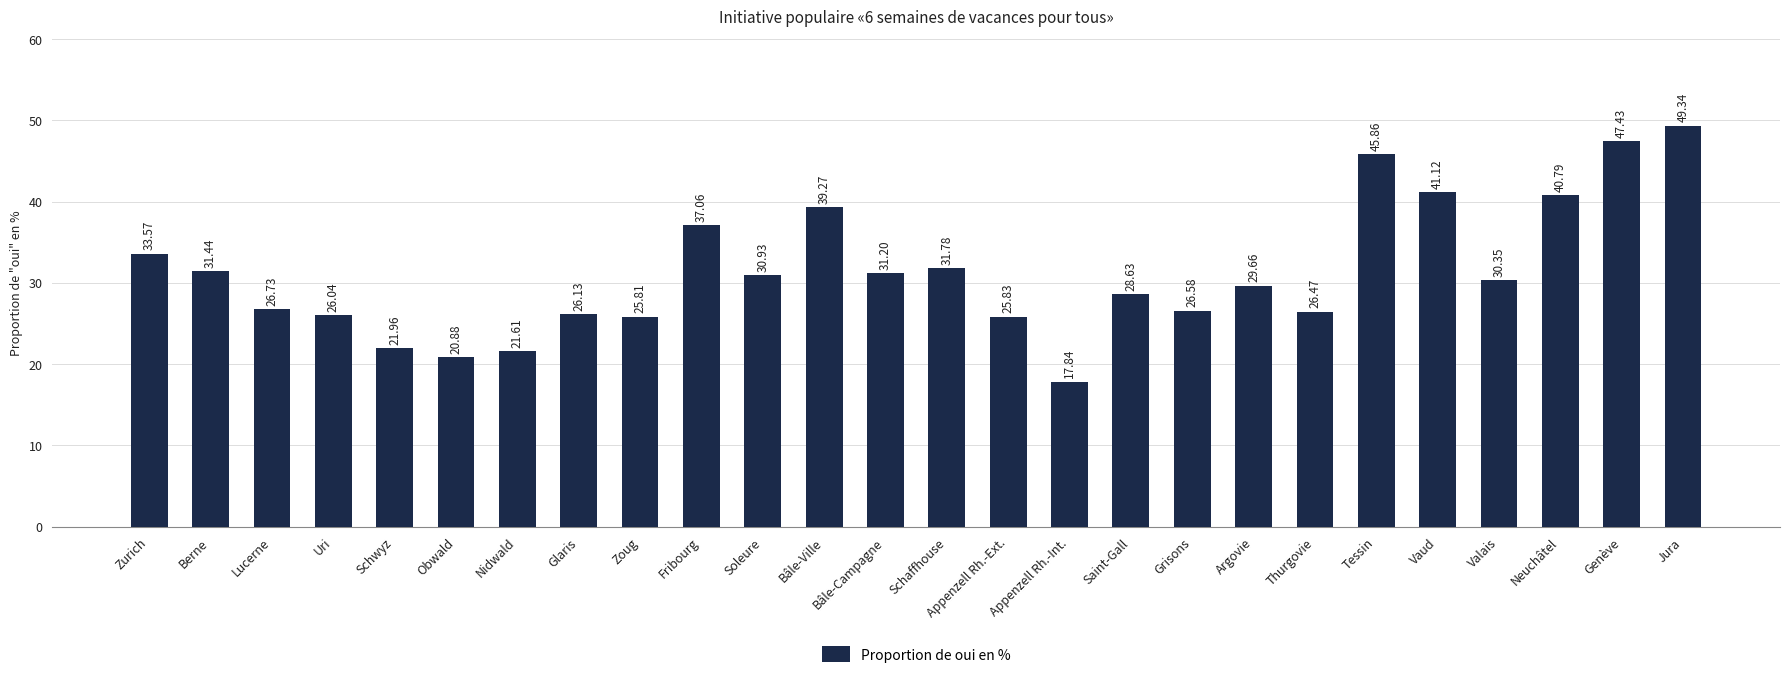

Which category has the lowest value across all series?

Appenzell Rh.-Int.